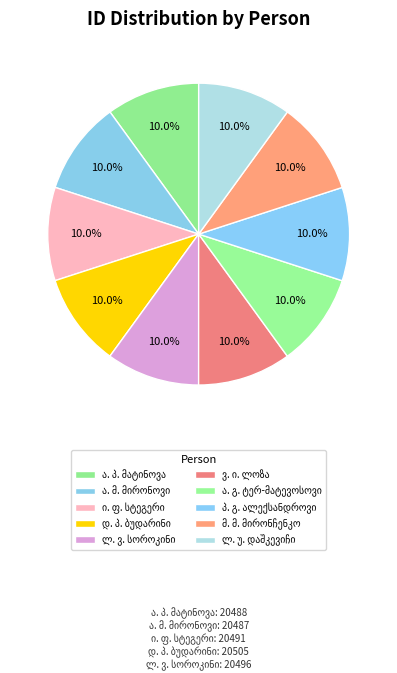

How many segments does this pie chart have?

10